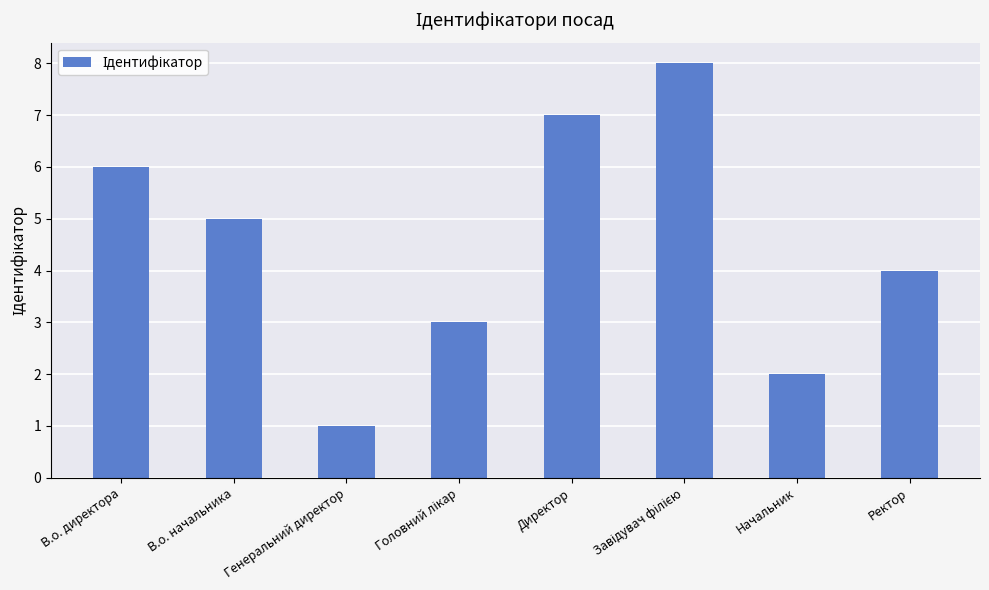

Which label corresponds to the smallest value in the chart?

Генеральний директор